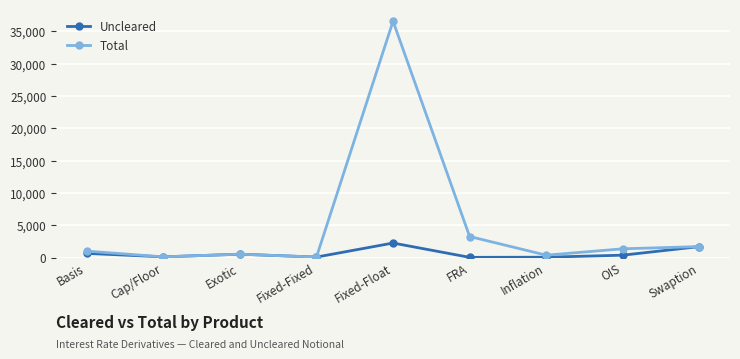

How many series are shown in this chart?

2